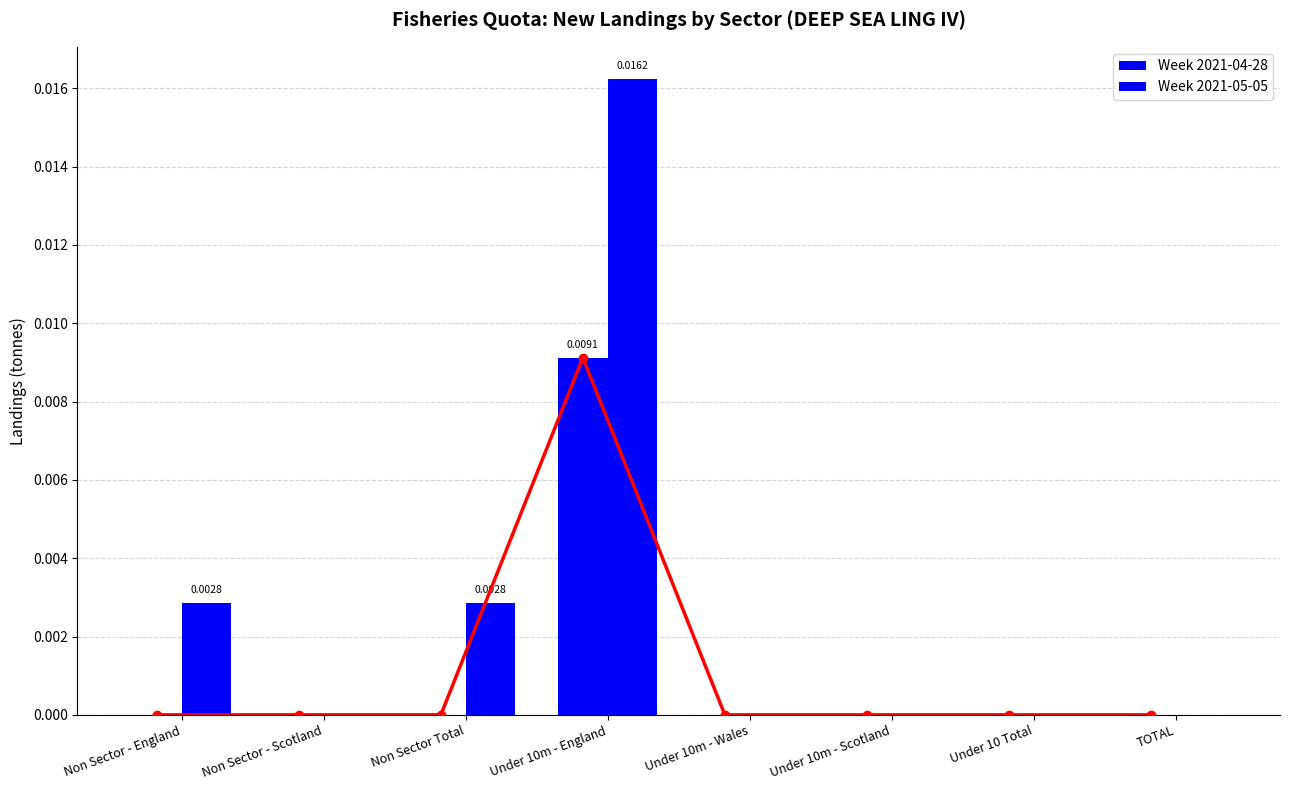

Is it true that Week 2021-05-05 equals 0.0 at TOTAL?

True